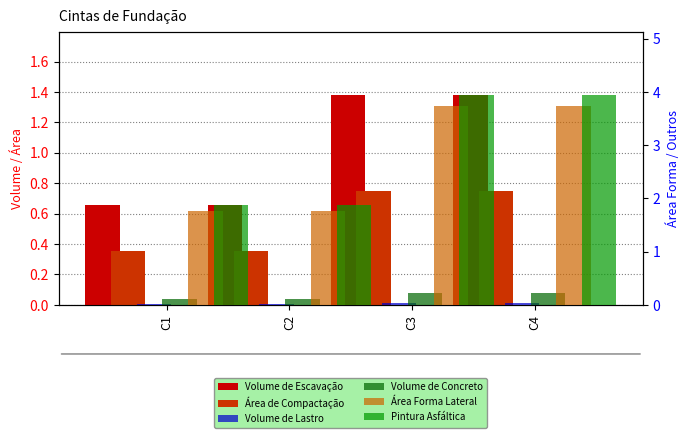

Which series has the largest total across all categories?

Pintura Asfáltica